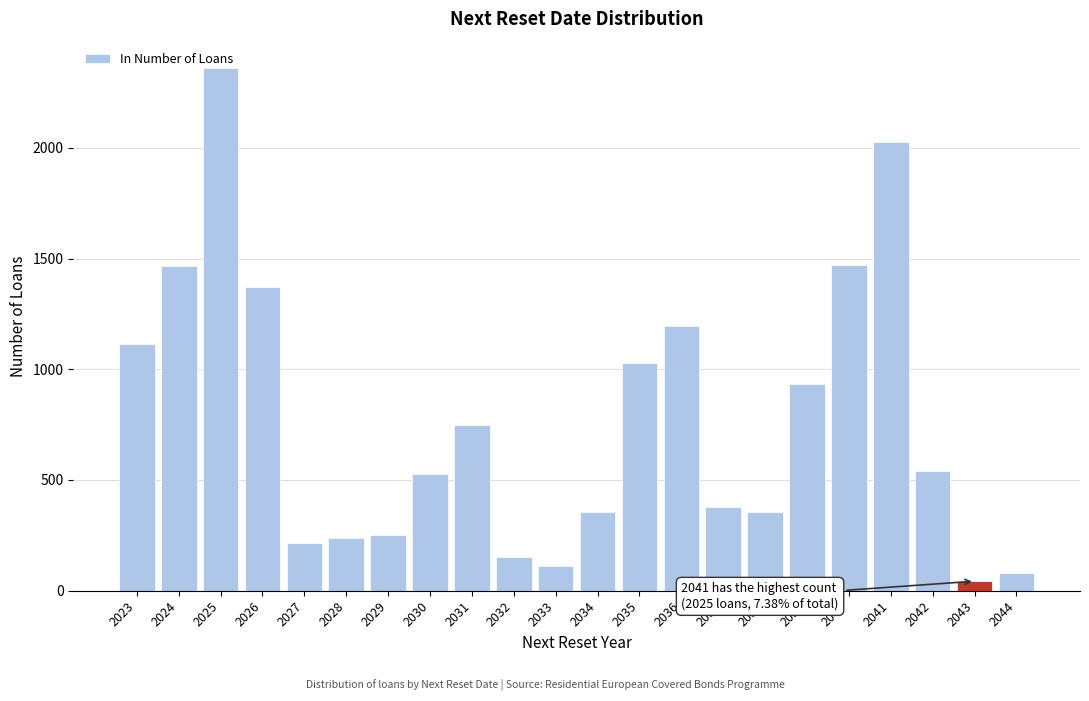

What is the value of the 10th bar from the left?

151